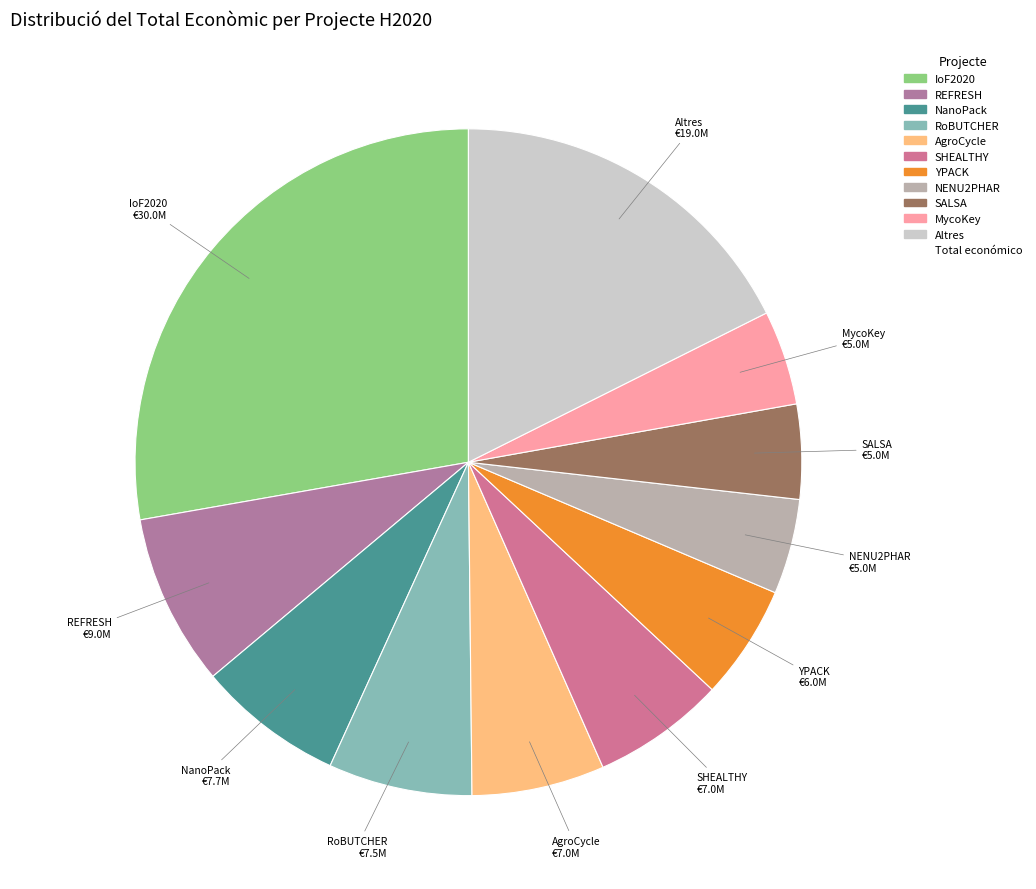

How many segments does this pie chart have?

11